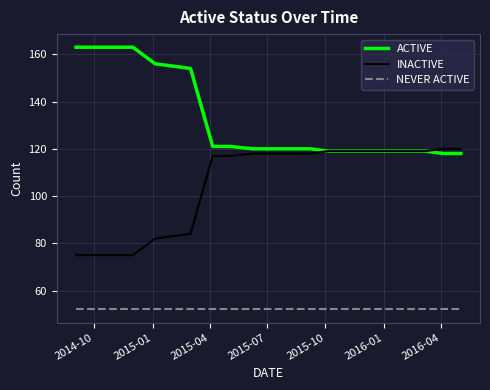

Reading left to right, transcribe all the data shown in this chart.

ACTIVE: 163	163	163	156	155	154	121	121	120	120	120	120	119	119	119	119	119	119	118	118
INACTIVE: 75	75	75	82	83	84	117	117	118	118	118	118	119	119	119	119	119	119	120	120
NEVER ACTIVE: 52	52	52	52	52	52	52	52	52	52	52	52	52	52	52	52	52	52	52	52